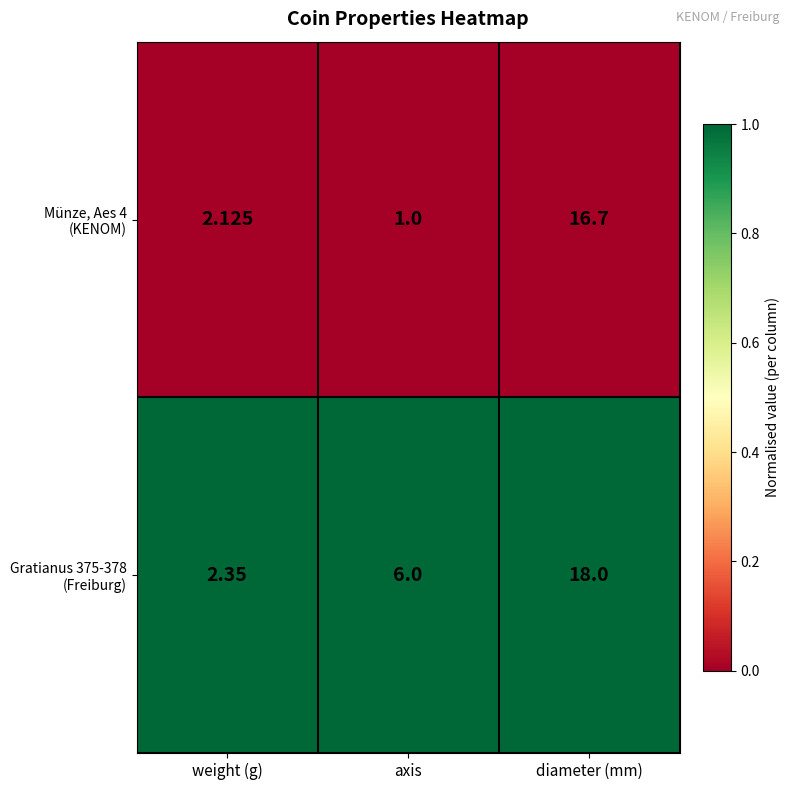

At which category is the sum across all series the highest?

diameter (mm)